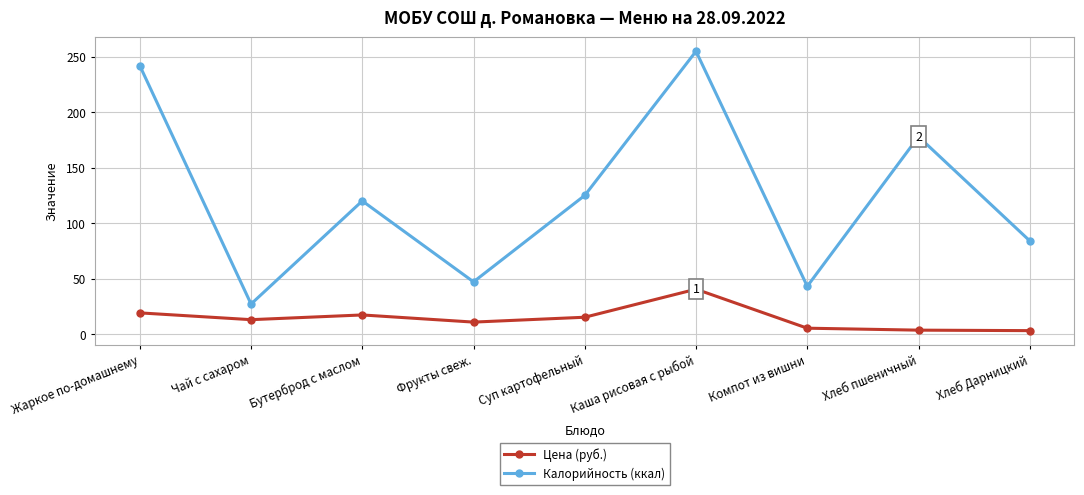

What is the lowest value of the Калорийность (ккал) series?

27.0